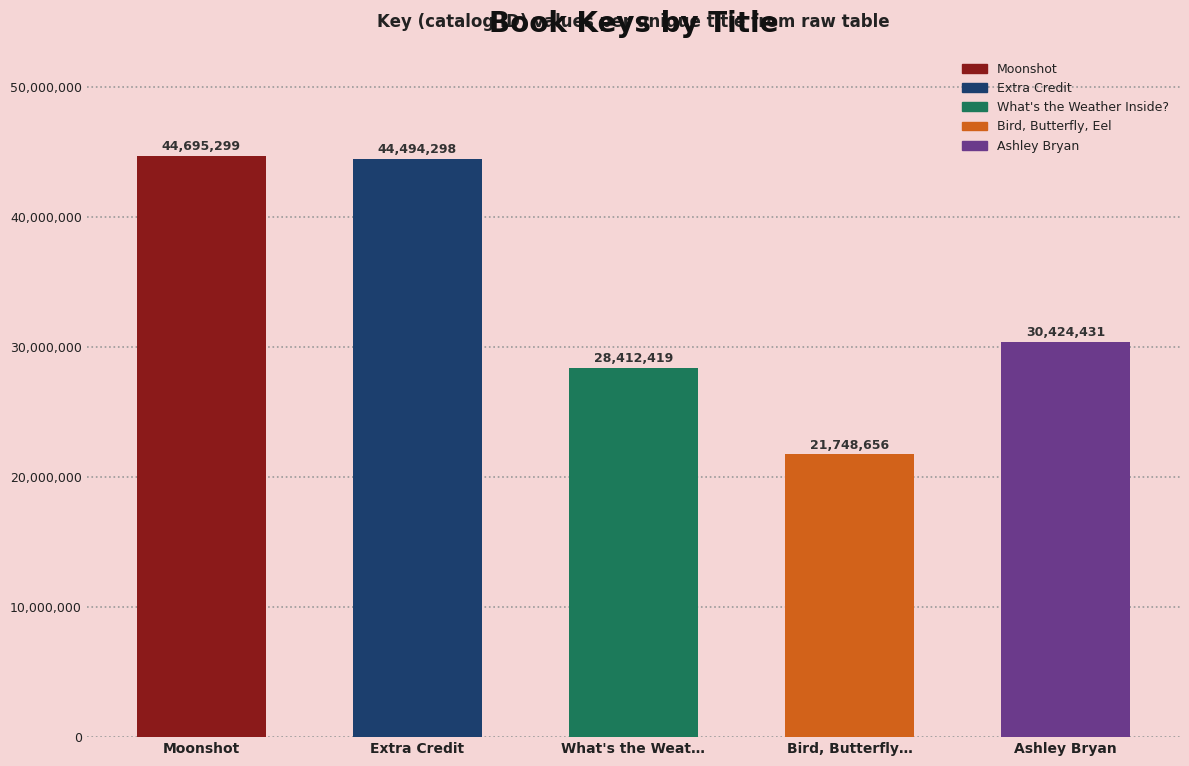

Reading left to right, list all the values displayed in this chart.

Moonshot=44695299	Extra Credit=44494298	What's the Weather Inside?=28412419	Bird, Butterfly, Eel=21748656	Ashley Bryan=30424431